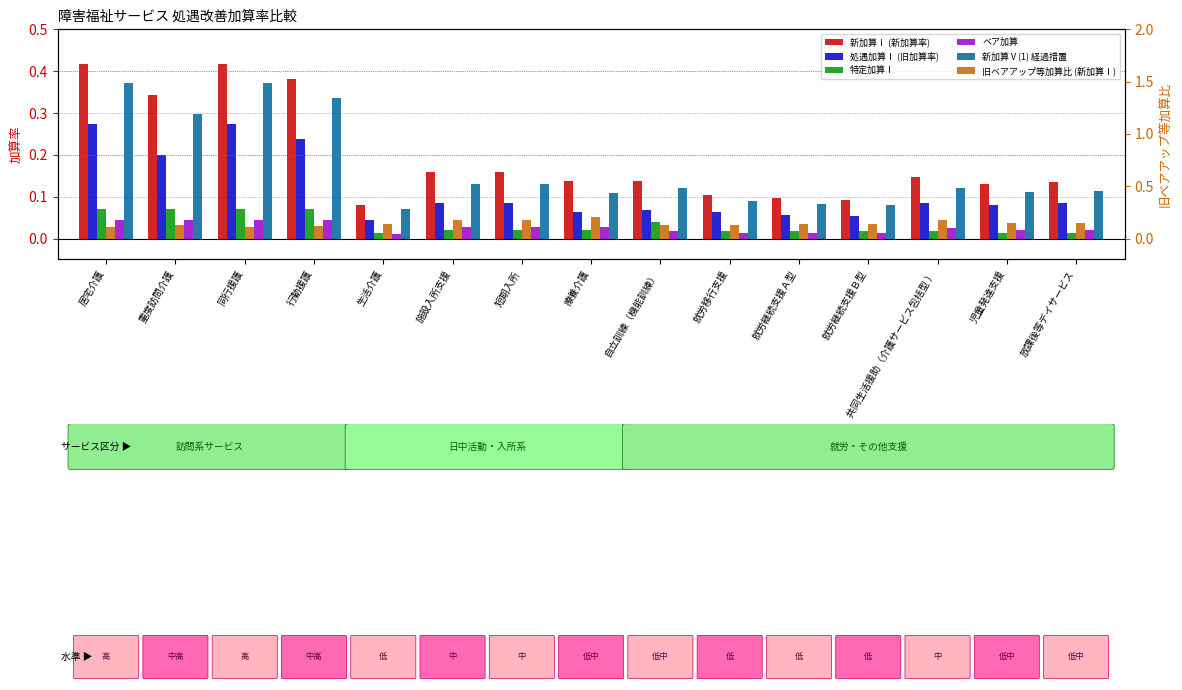

Which category has the lowest value in the 処遇加算Ⅰ (旧加算率) series?

生活介護